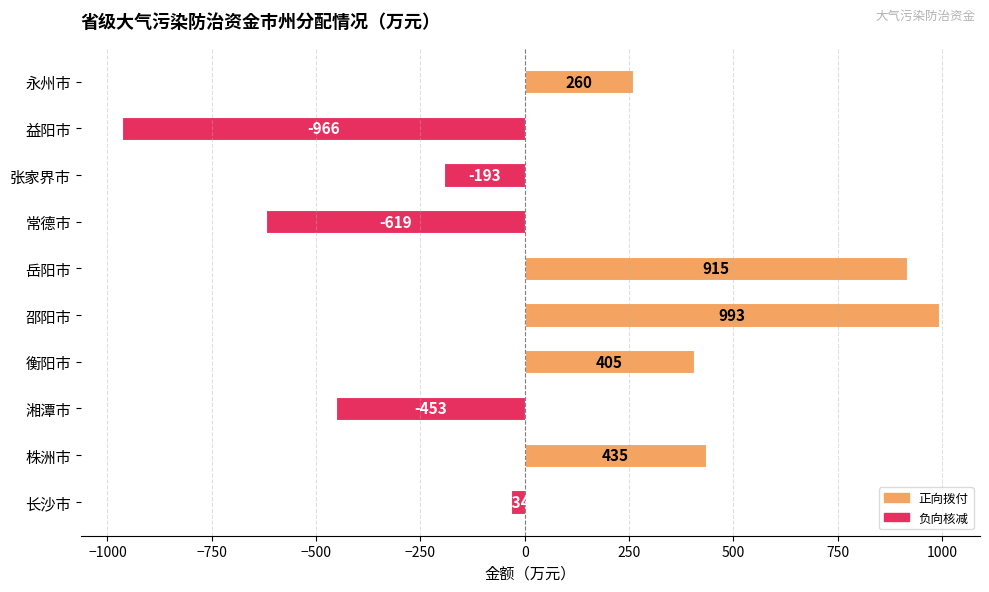

What is the approximate value at 邵阳市, to the nearest 10?

990